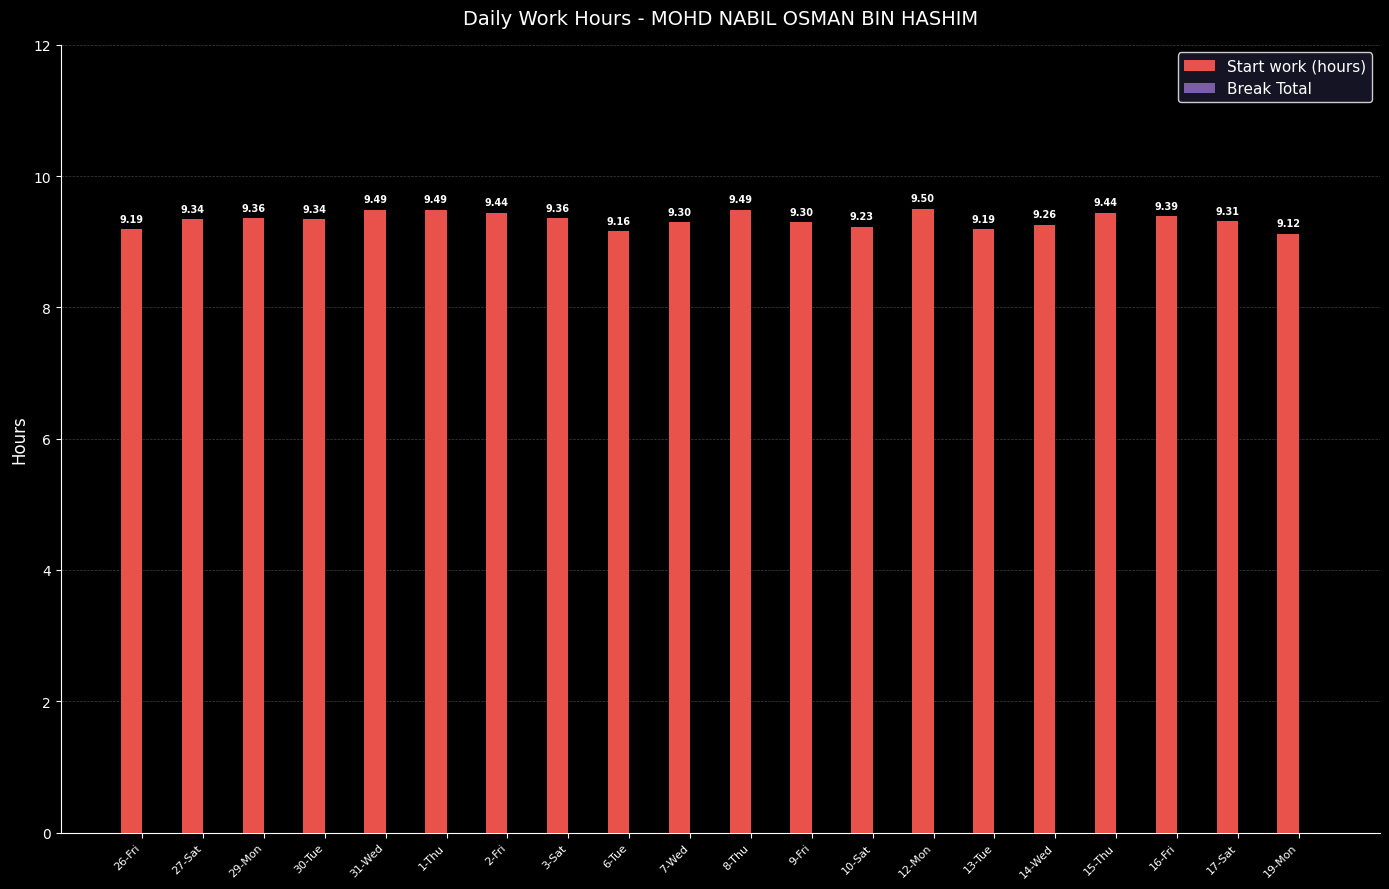

What is the difference between the values at 1-Thu and 13-Tue?

0.3